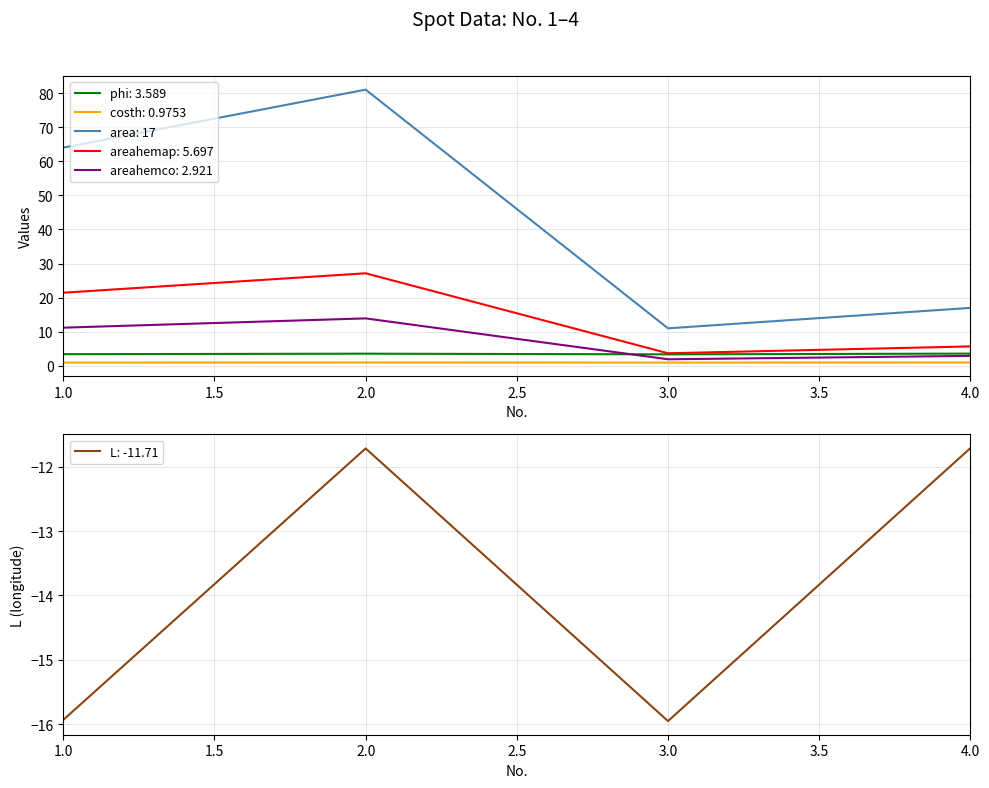

At which category is the sum across all series the highest?

2